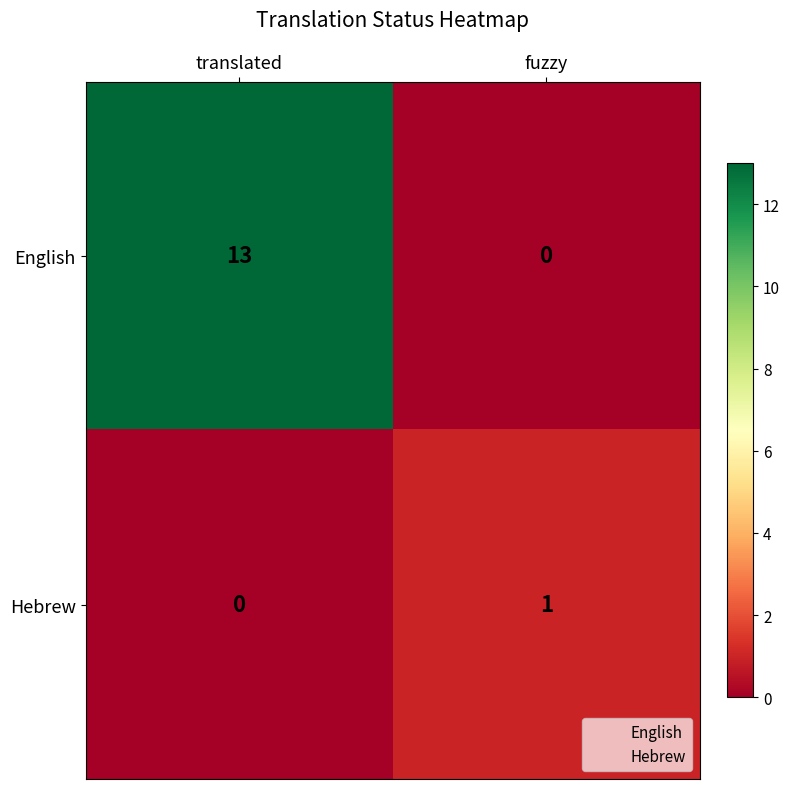

Which series has the widest spread of values?

English